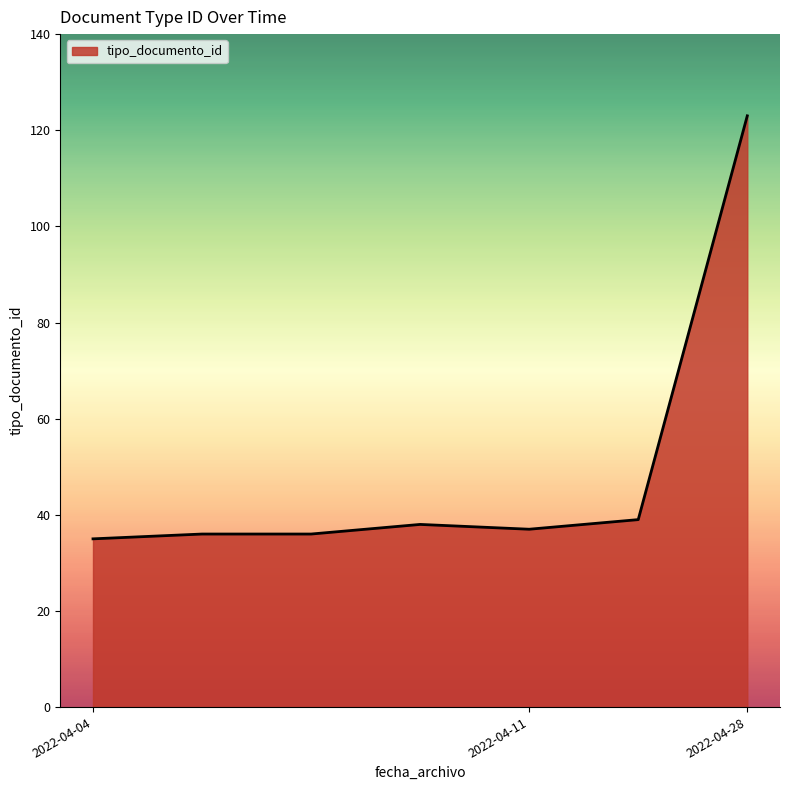

What is the minimum value shown in the chart?

35